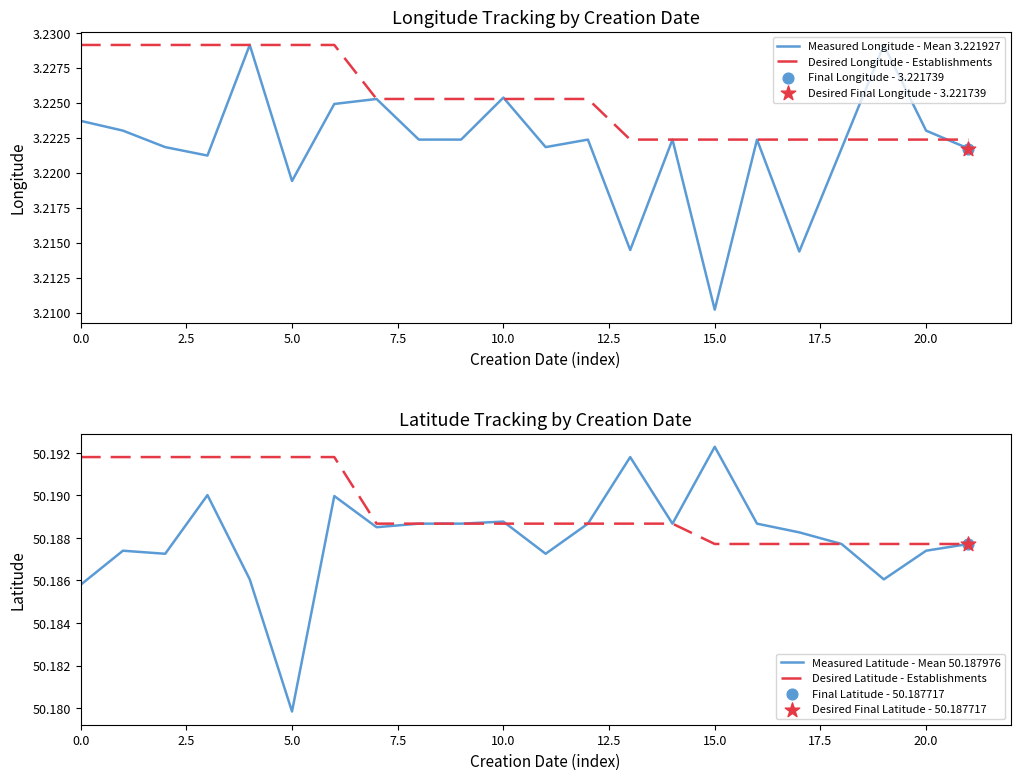

Is it true that Desired Longitude - Establishments equals 1.9 at 5.0?

False